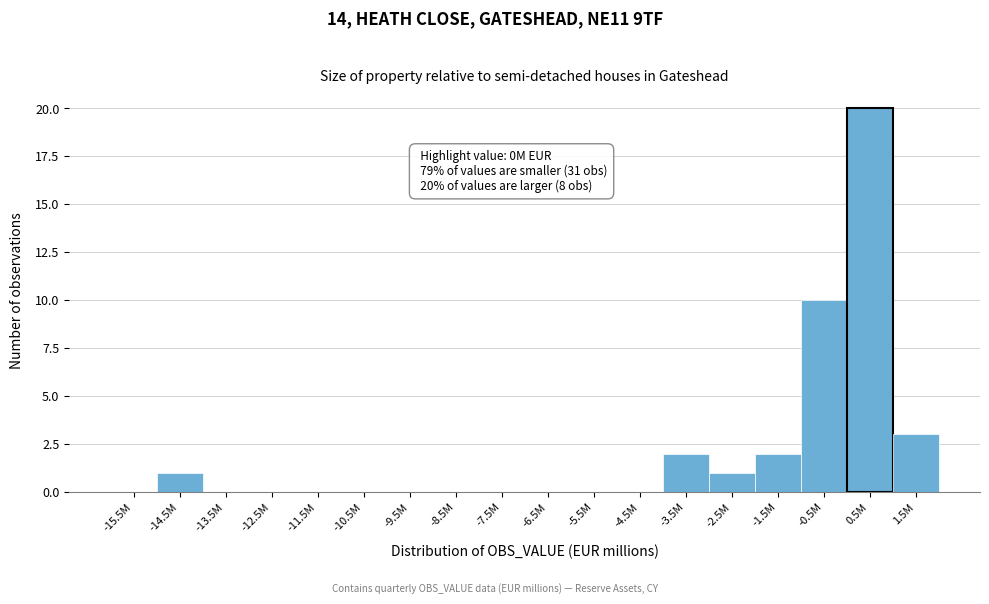

Reading left to right, list all the values displayed in this chart.

-15.5M=0	-14.5M=1	-13.5M=0	-12.5M=0	-11.5M=0	-10.5M=0	-9.5M=0	-8.5M=0	-7.5M=0	-6.5M=0	-5.5M=0	-4.5M=0	-3.5M=2	-2.5M=1	-1.5M=2	-0.5M=10	0.5M=20	1.5M=3